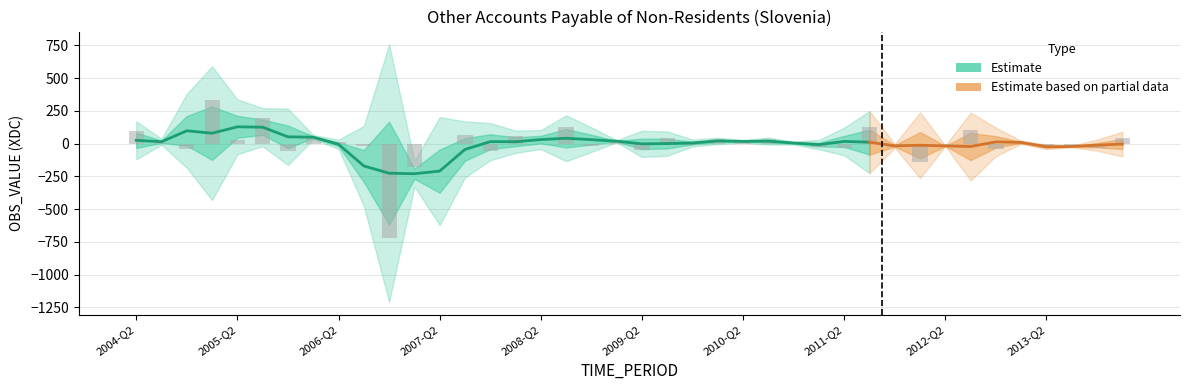

Reading left to right, list all the values displayed in this chart.

97.3	2.3	-43.5	334.2	23.5	197.9	-55.7	40.5	12.3	-18.1	-717.3	-181.2	-4.1	62.1	-56.5	56.7	-5.6	127.8	-17.1	14.3	-52.2	46.2	-8.9	32.4	11.7	32.1	-1.4	-25.5	-36.6	129.0	-24.6	-137.9	-17.0	107.3	-41.3	3.0	-33.2	-25.2	-33.3	43.4